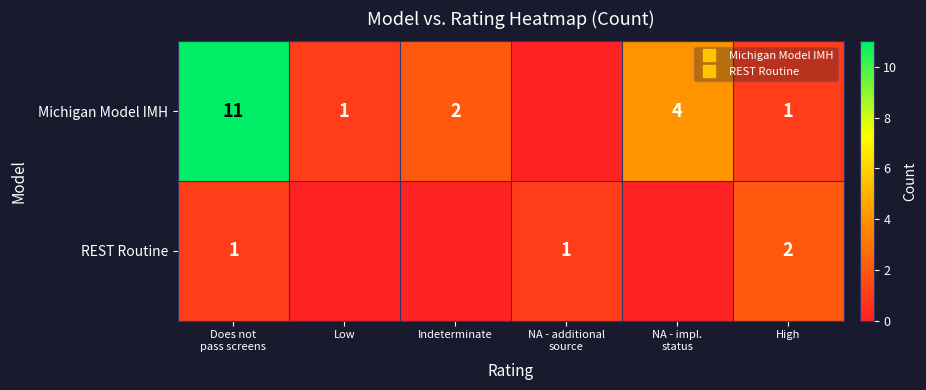

True or false: Michigan Model IMH has a value of -5 at NA - additional source.

False